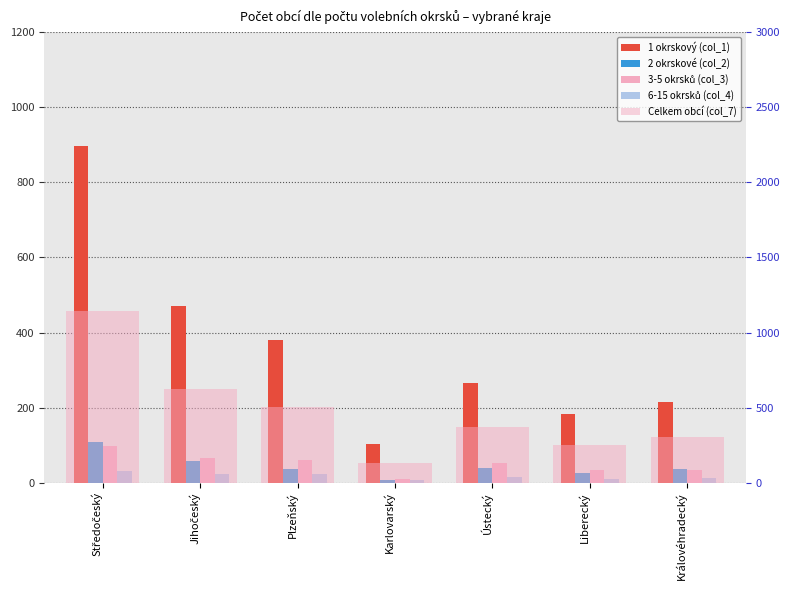

Which series has the largest total across all categories?

Celkem obcí (col_7)